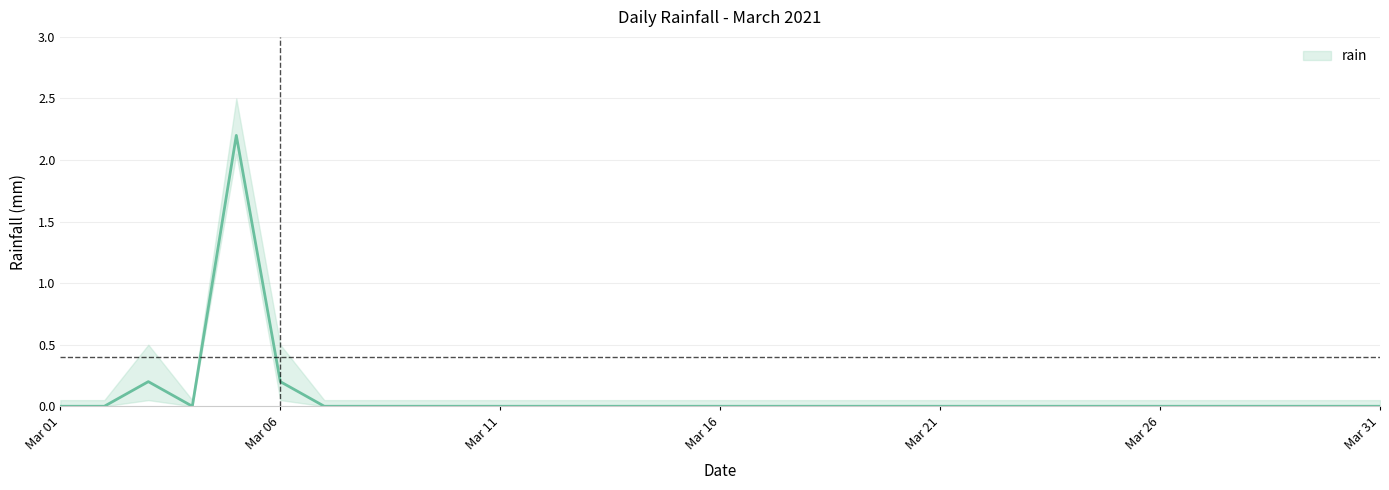

True or false: there are more than 1 points higher than both neighbors.

True